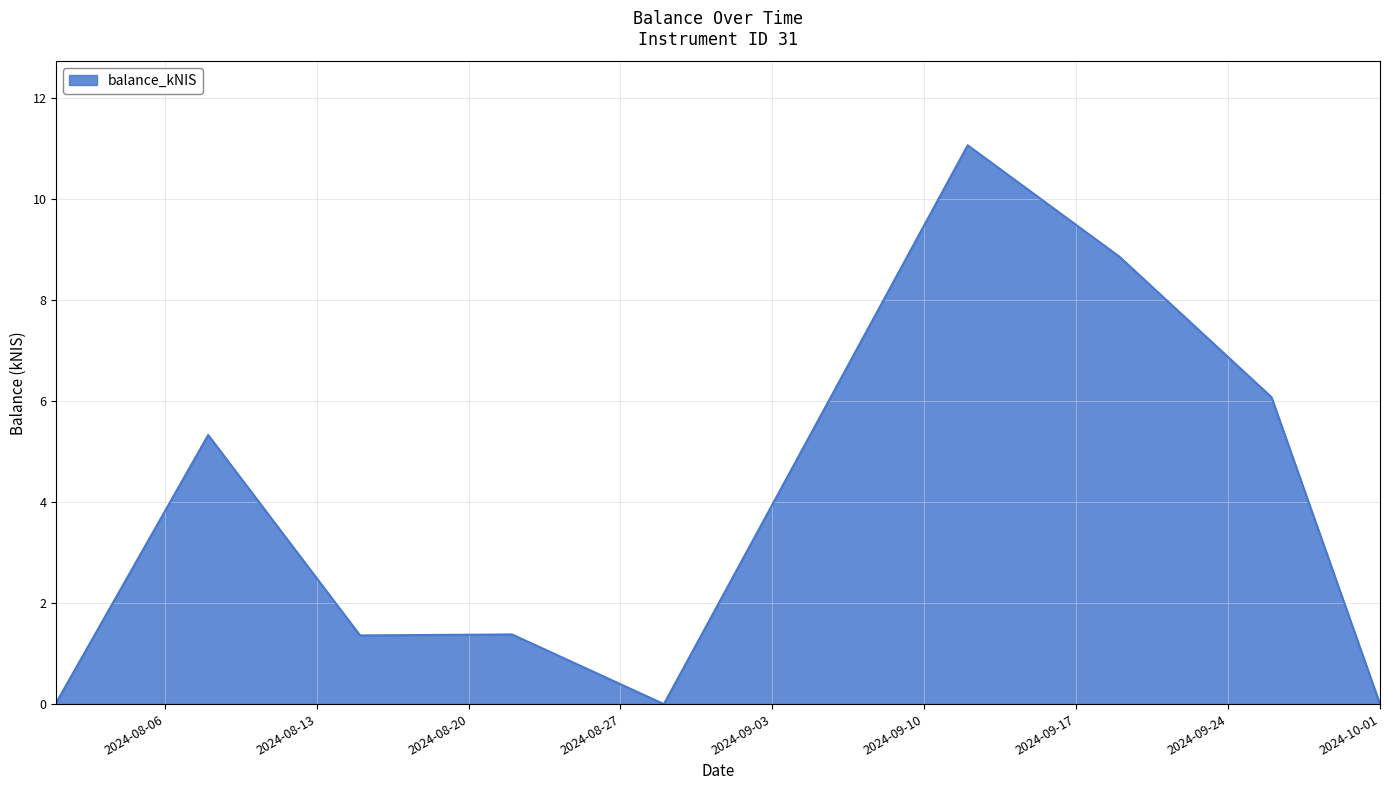

What is the difference between the maximum and minimum values?

11.1